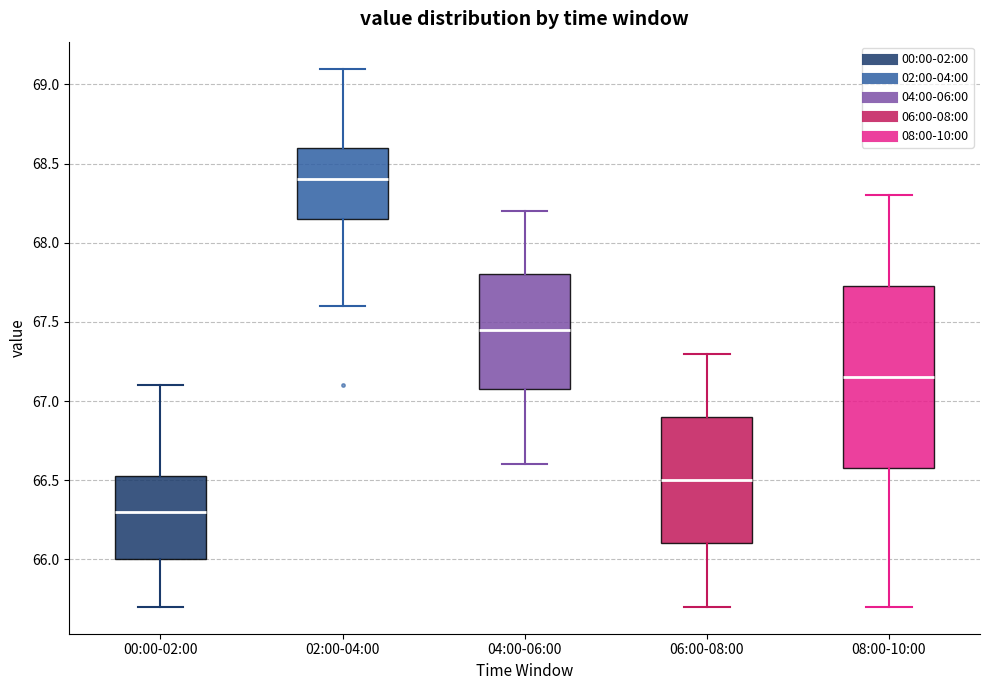

Which box is the tallest, from its lower edge to its upper edge?

08:00-10:00